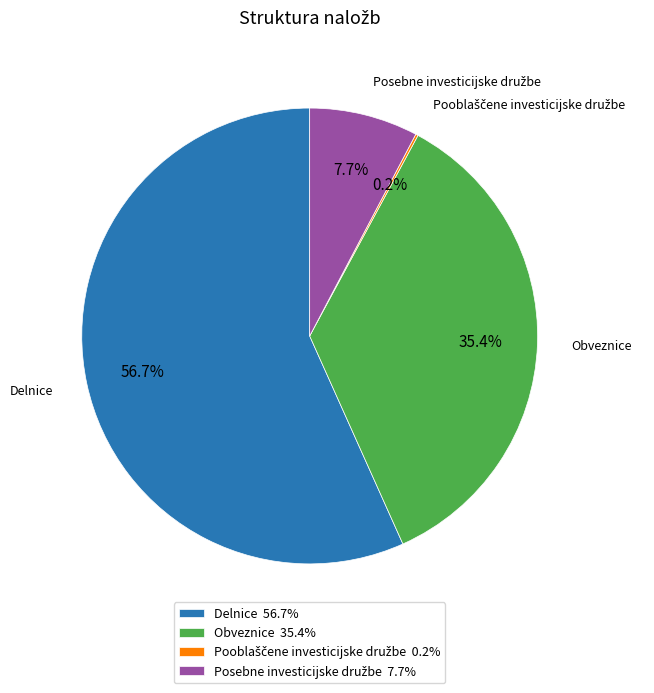

What percentage is NOT represented by Delnice 56.7%?

43.3%